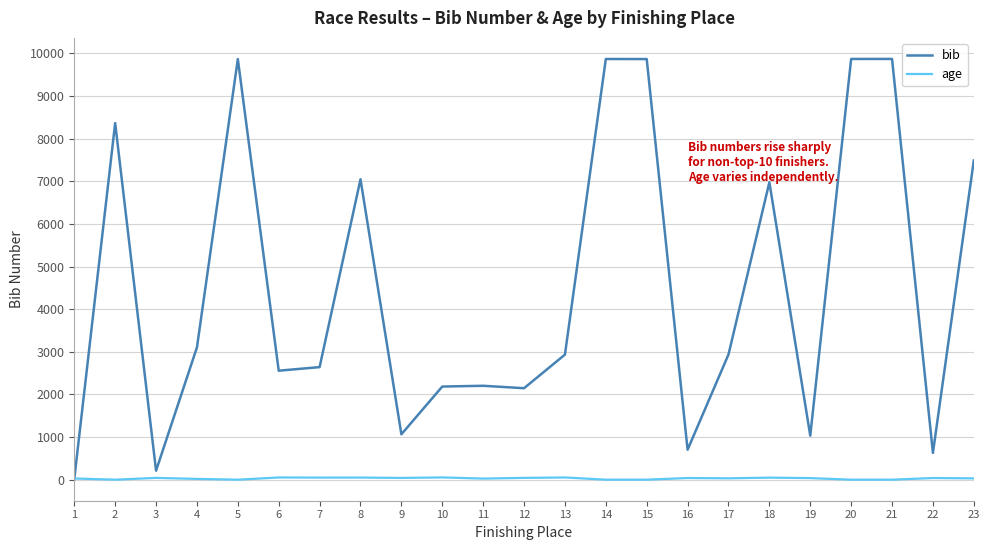

What is the maximum value for bib?

9871